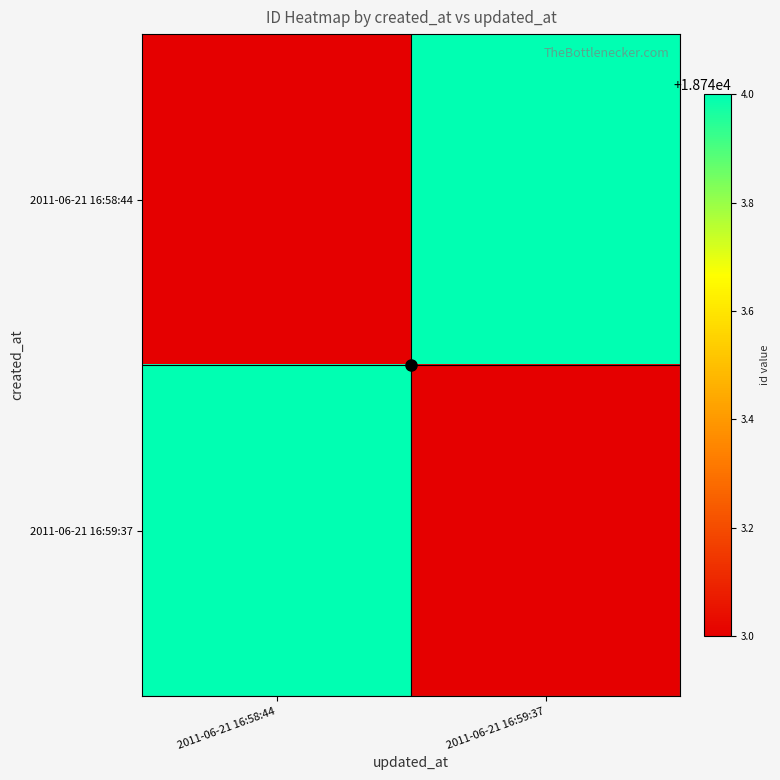

Rank the series at 2011-06-21 16:58:44 from lowest to highest value.

2011-06-21 16:58:44, 2011-06-21 16:59:37